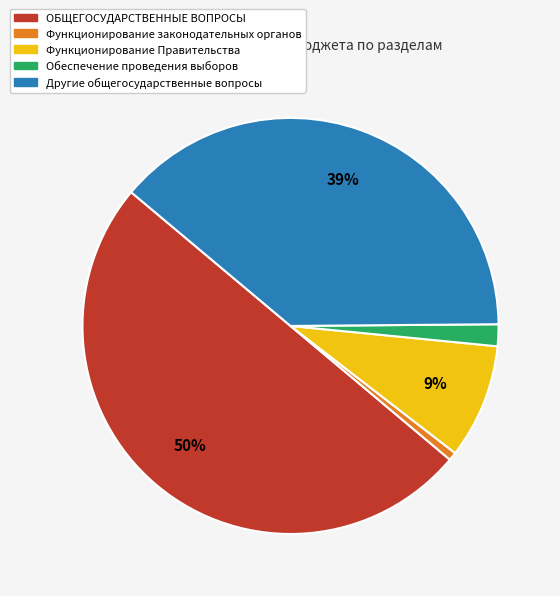

Which category has the smallest portion of the pie?

Функционирование законодательных органов